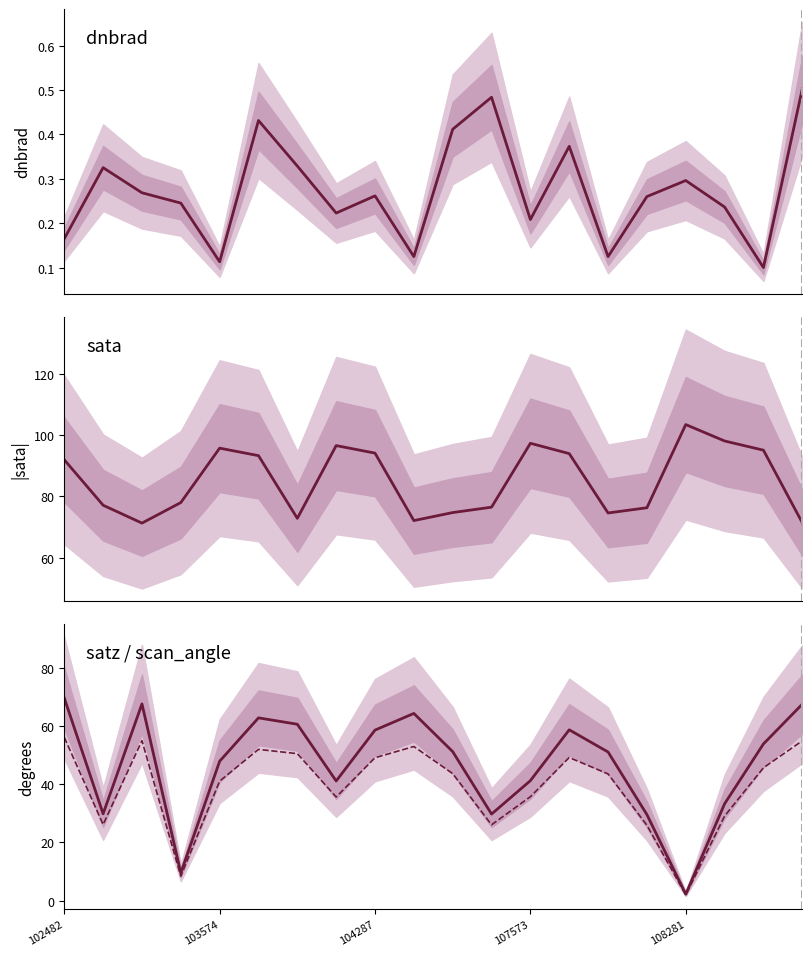

What are all the series names shown in the legend?

dnbrad, sata (abs), satz, scan_angle